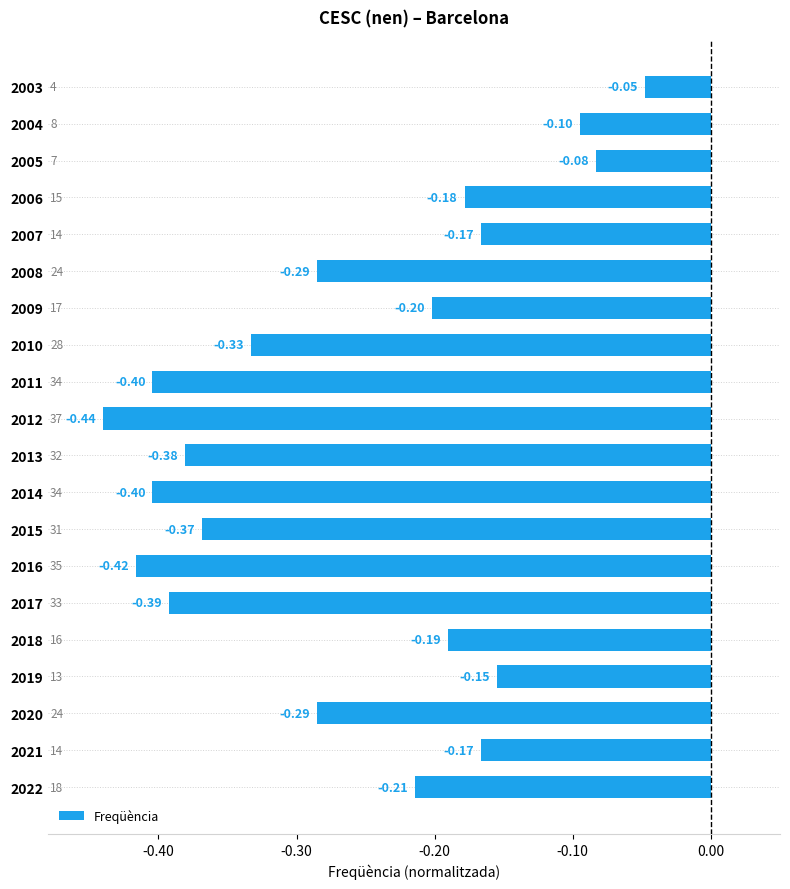

Between 2022 and 2008, which is larger?

2022